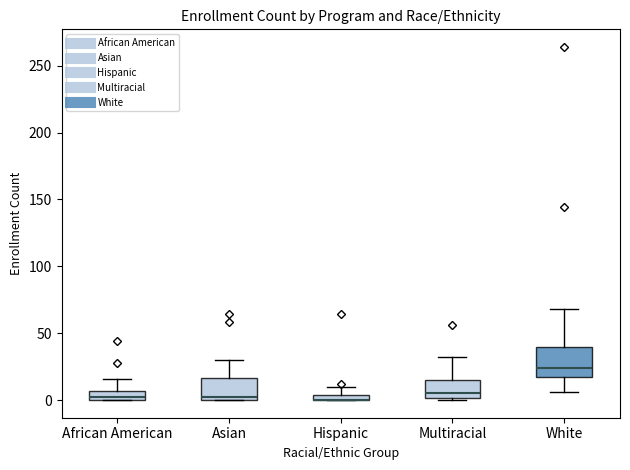

Which box is the tallest, from its lower edge to its upper edge?

White